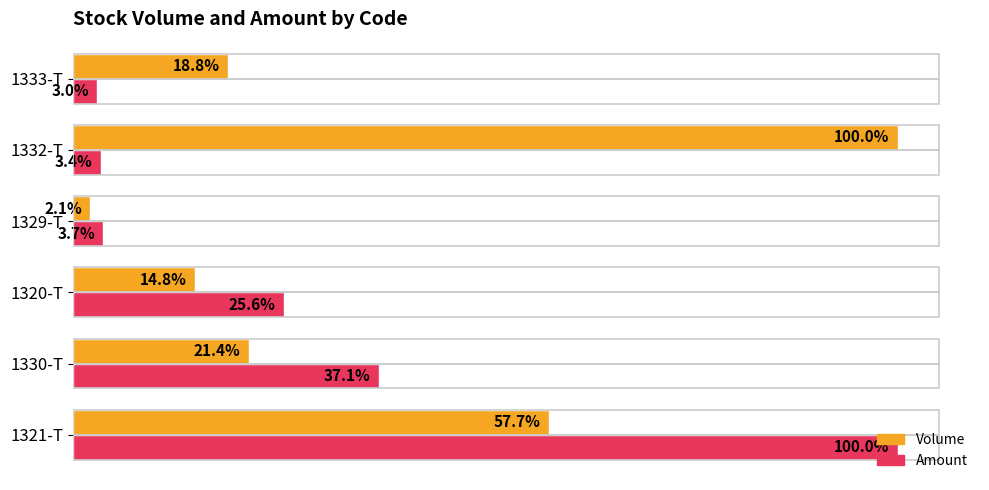

At which label is Amount closest to 51?

1330-T